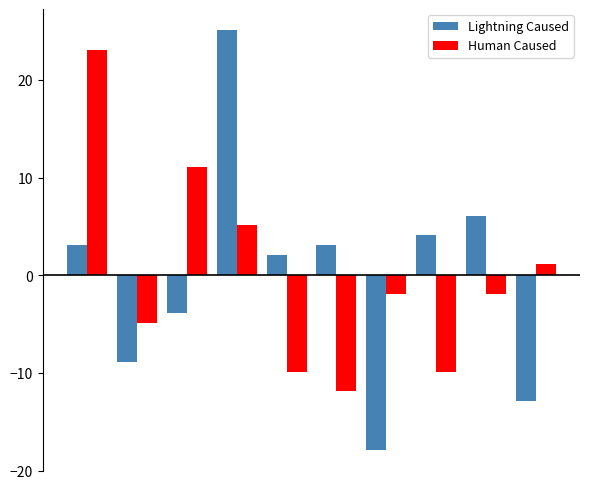

What is the smallest value displayed?

-17.9